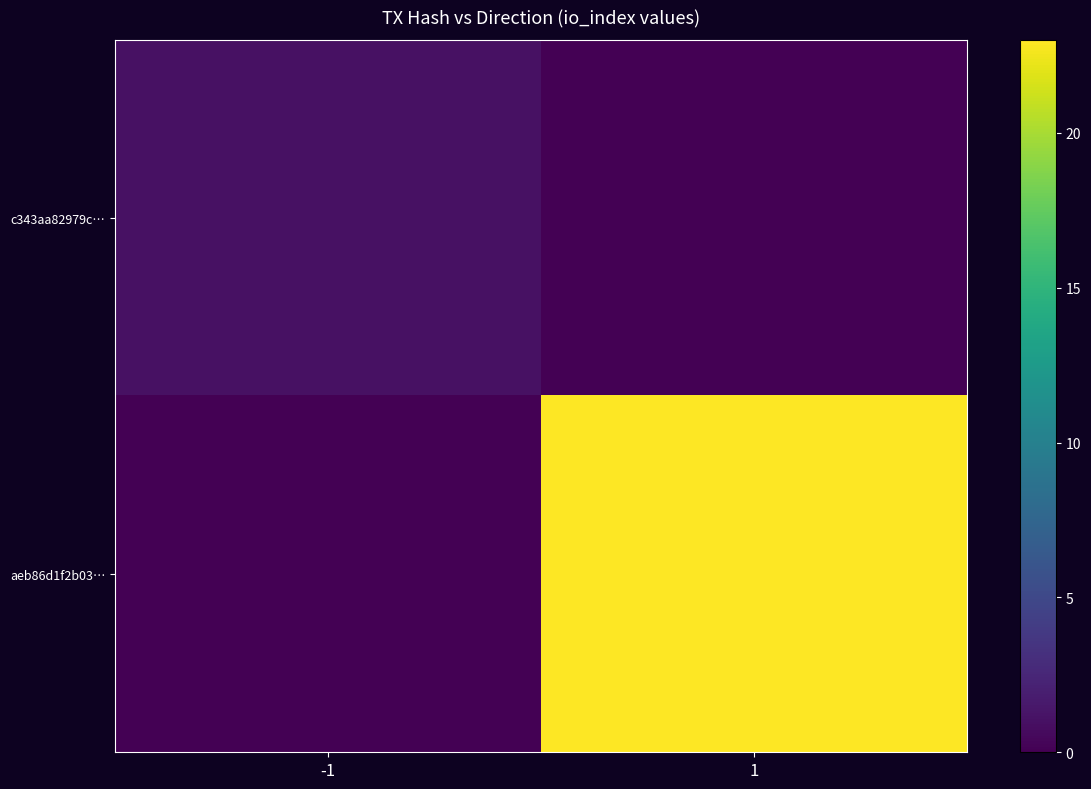

Reading left to right, extract all data points from this chart.

c343aa82979c…: -1=1	1=0
aeb86d1f2b03…: -1=0	1=23